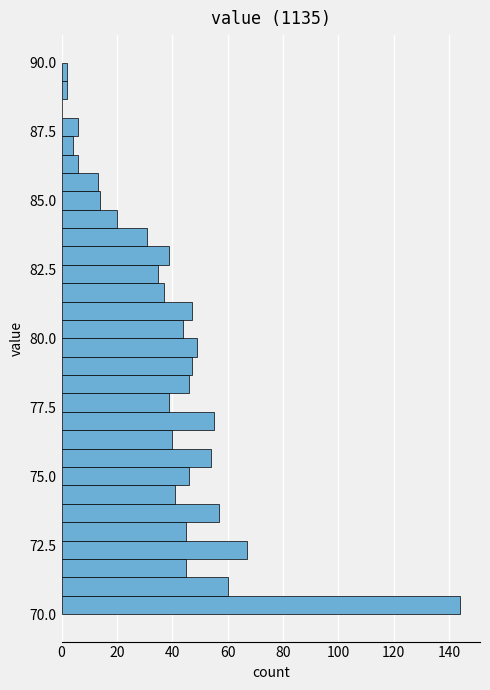

Read against the y-axis, roughly where is the centre of the longest bar?

70.5